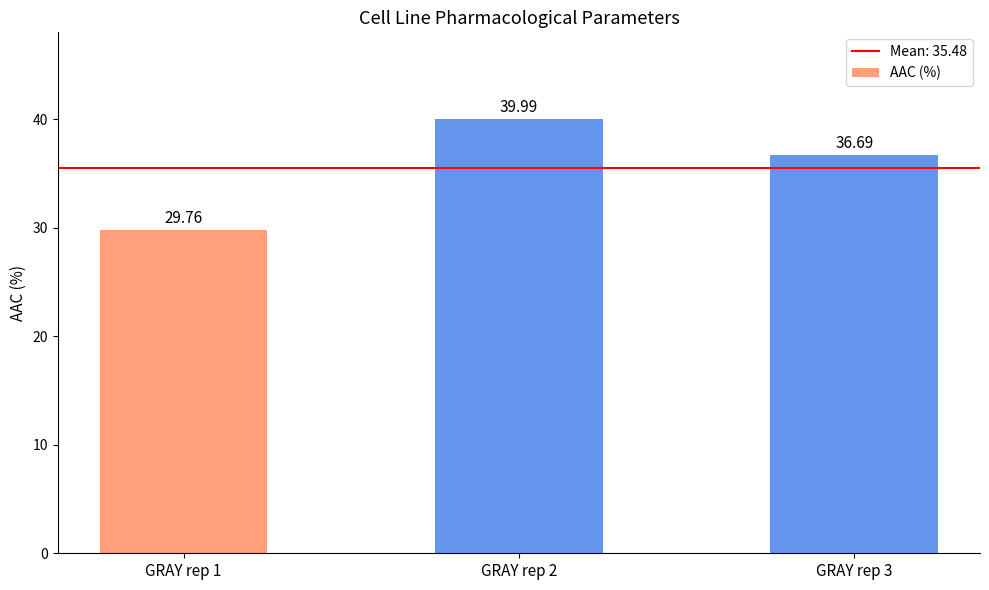

What is the greatest value displayed?

40.0